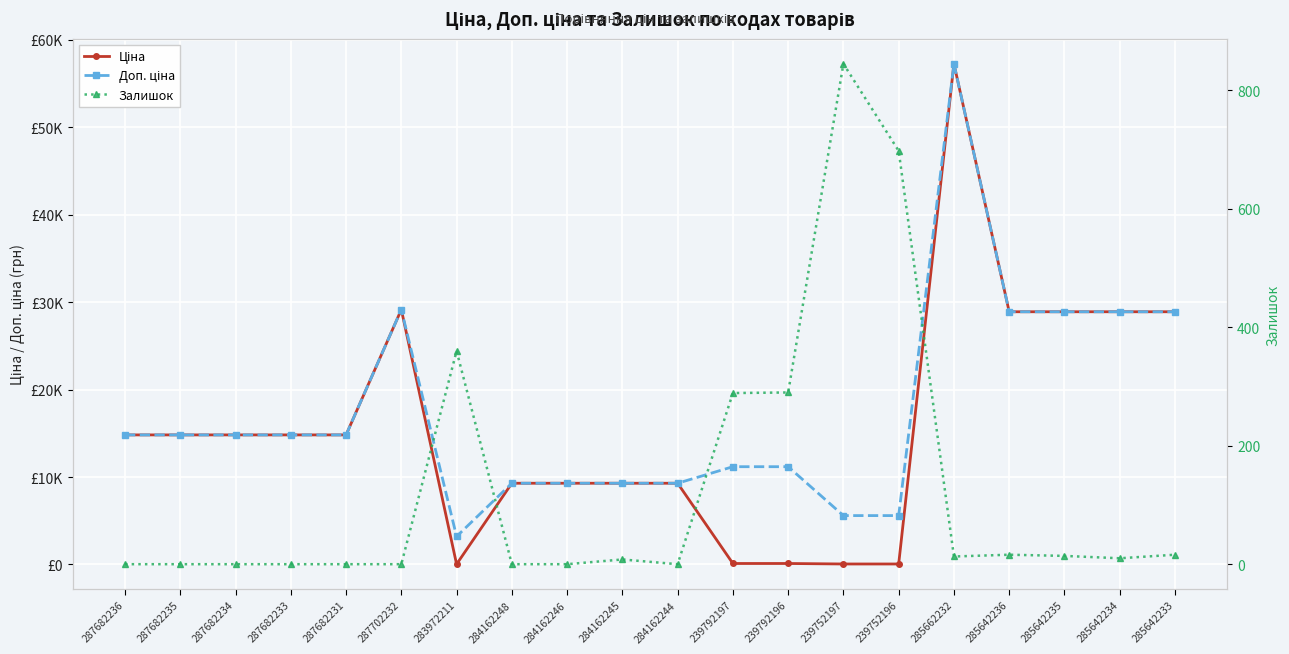

How many lines are shown in the chart?

3